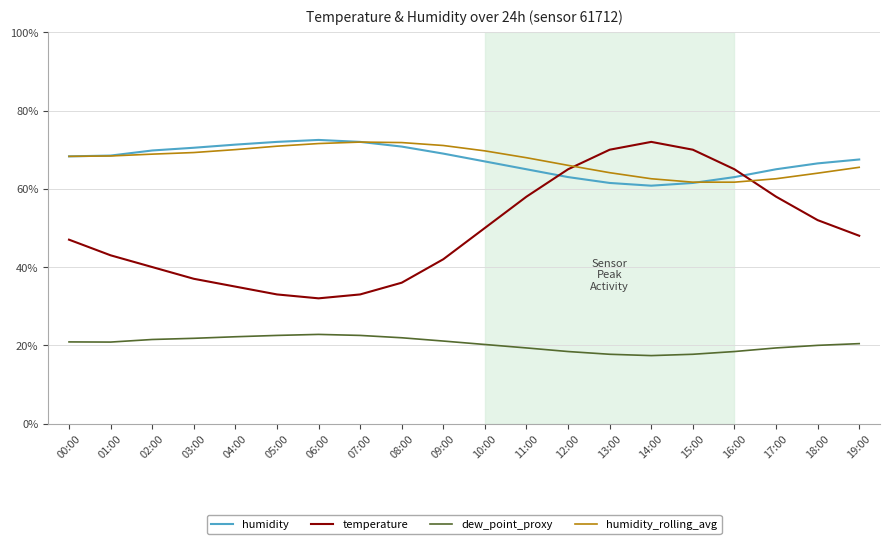

What is the lowest value of the humidity series?

60.8